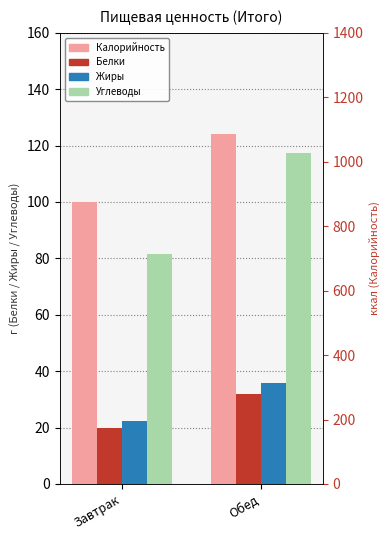

The Углеводы series shows 81.6 at Завтрак. True or false?

True